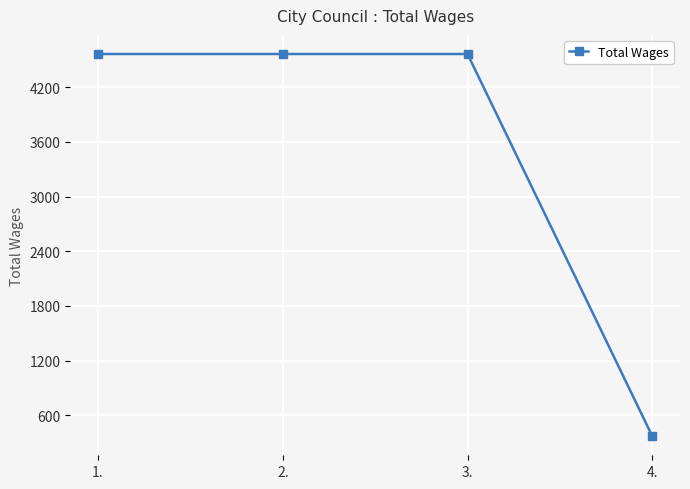

True or false: the data has more than 1 interior local peaks.

False